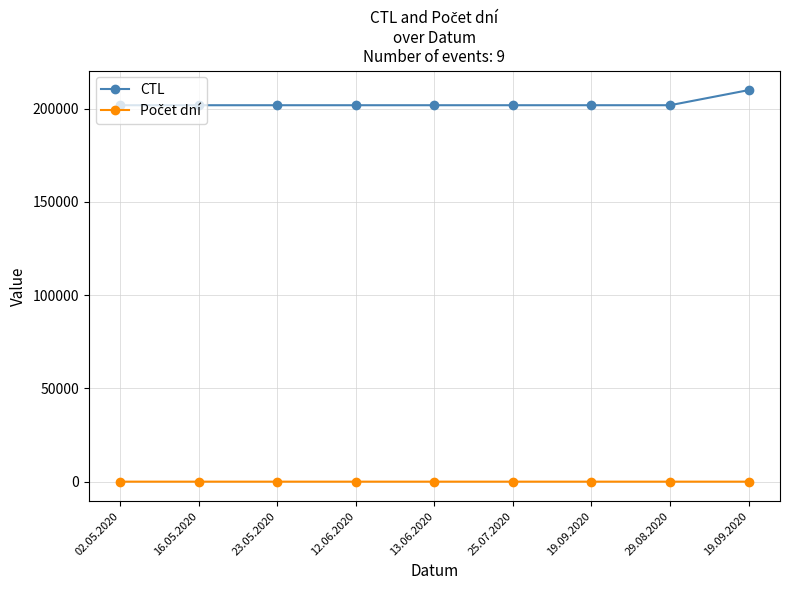

Count the number of categories in the chart.

9